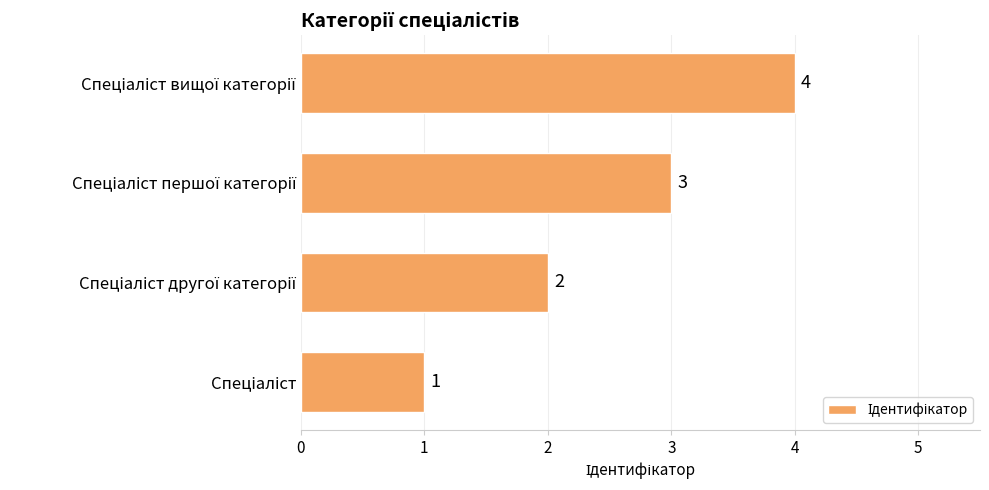

What is the difference between the maximum and minimum values?

3